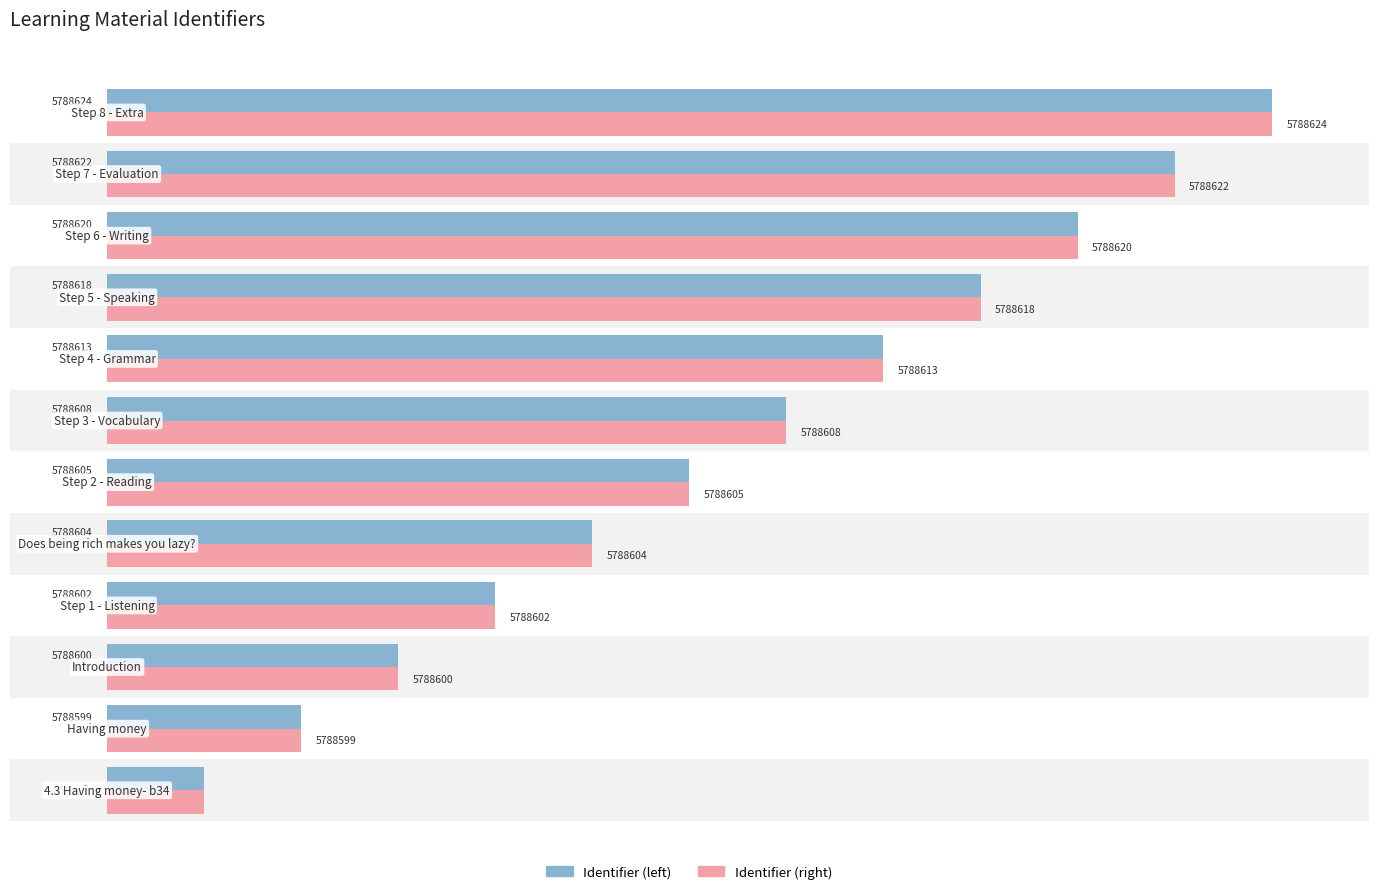

Is it true that Identifier (right) equals 19 at 10?

False